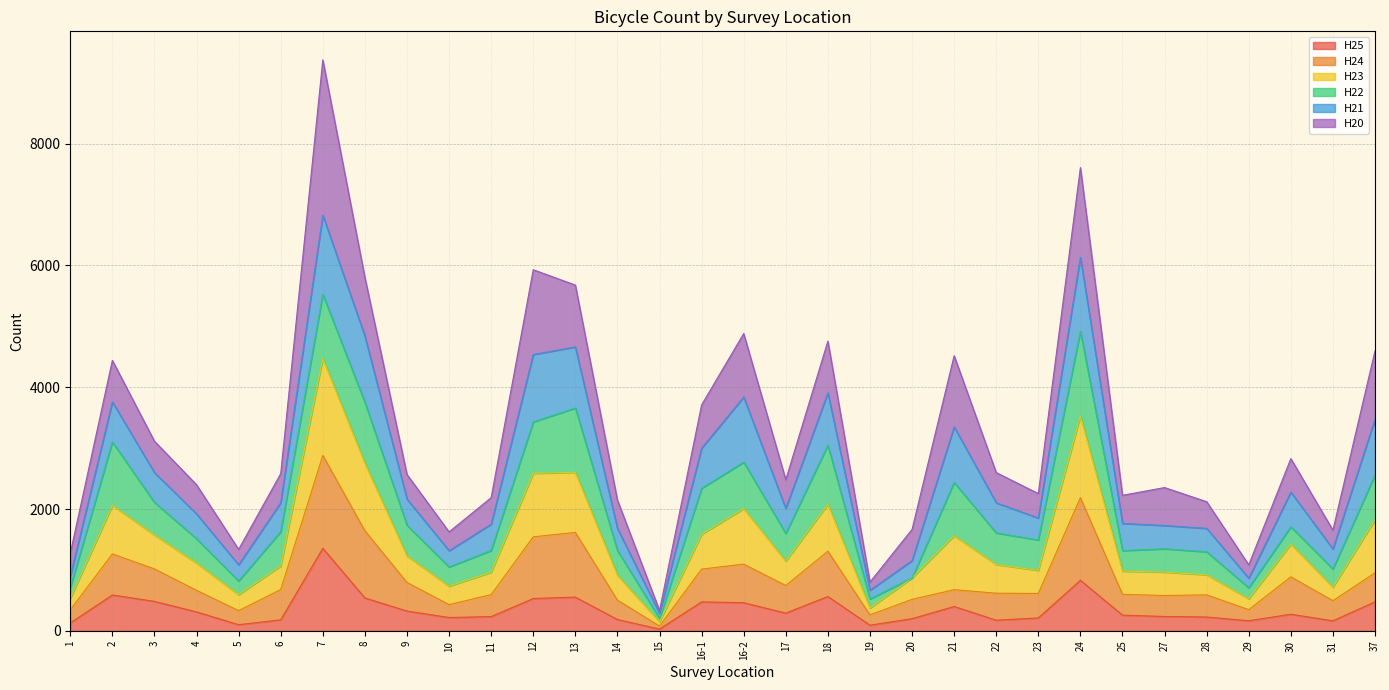

Which has a higher value, 12 or 29?

12